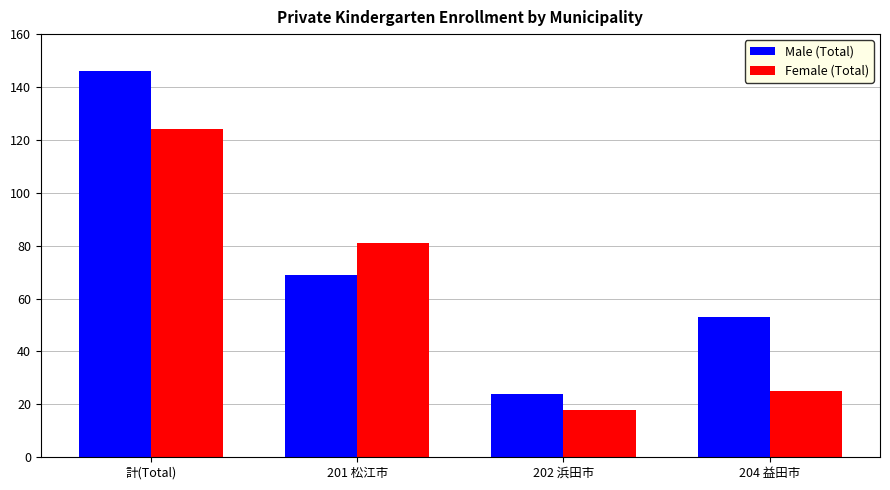

What is the difference between the maximum and minimum values in the Female (Total) series?

106